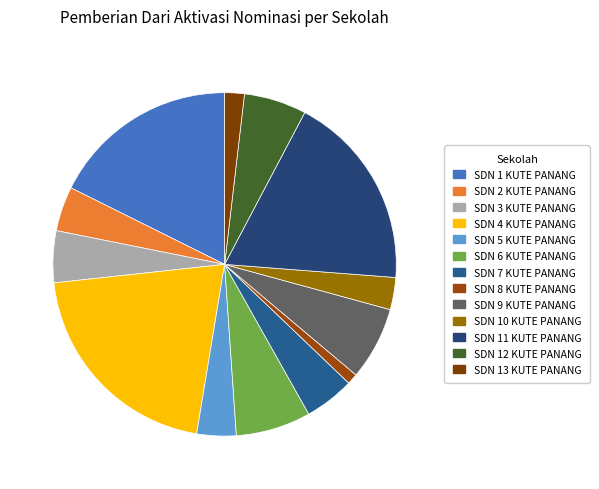

Does SDN 2 KUTE PANANG represent more than half of the total?

No